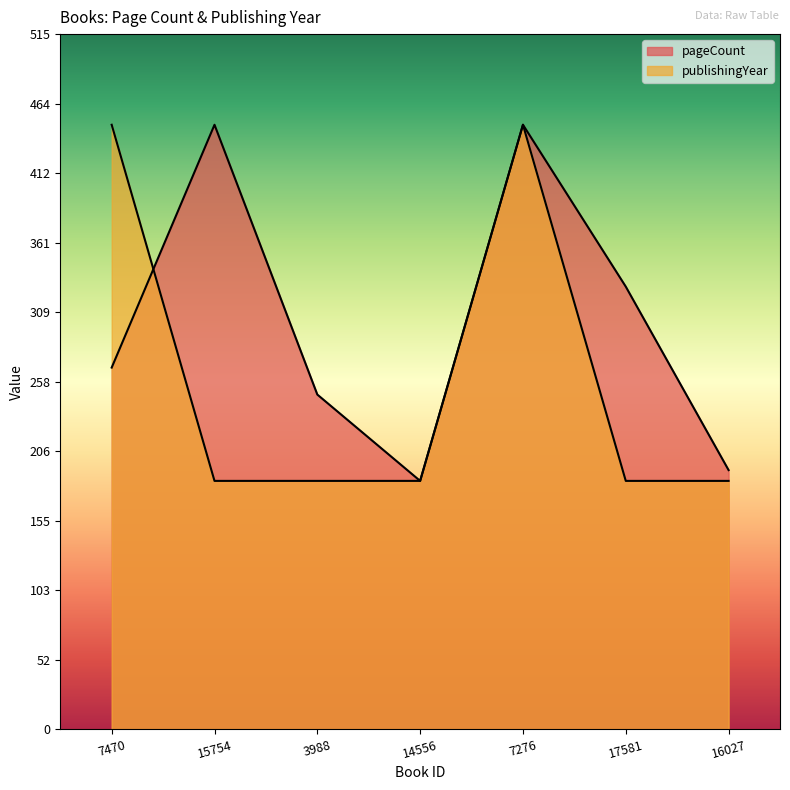

At which category does pageCount reach its first local valley?

14556